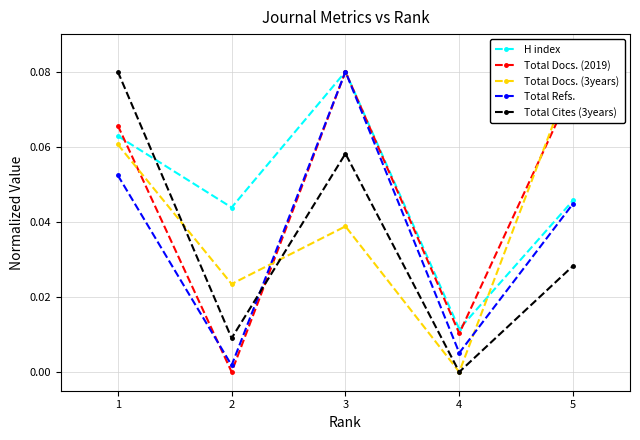

True or false: Total Docs. (3years) and Total Refs. intersect in this chart.

True